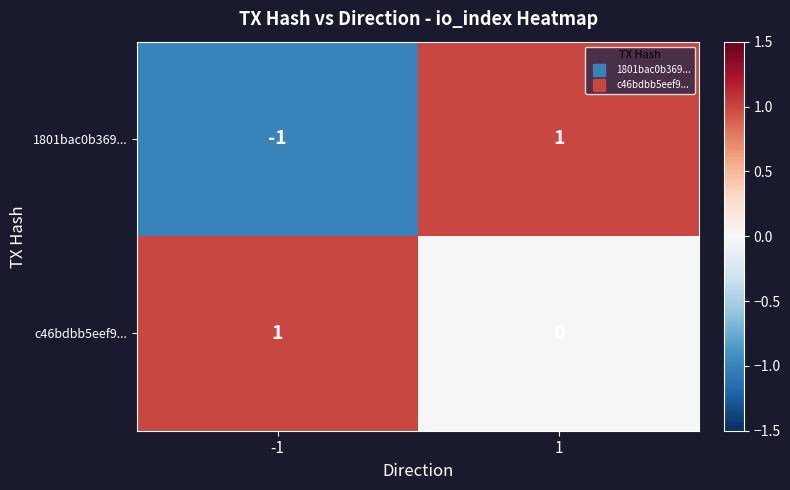

Reading right to left, extract all data points from this chart.

1801bac0b369...: 1=1	-1=-1
c46bdbb5eef9...: 1=0	-1=1